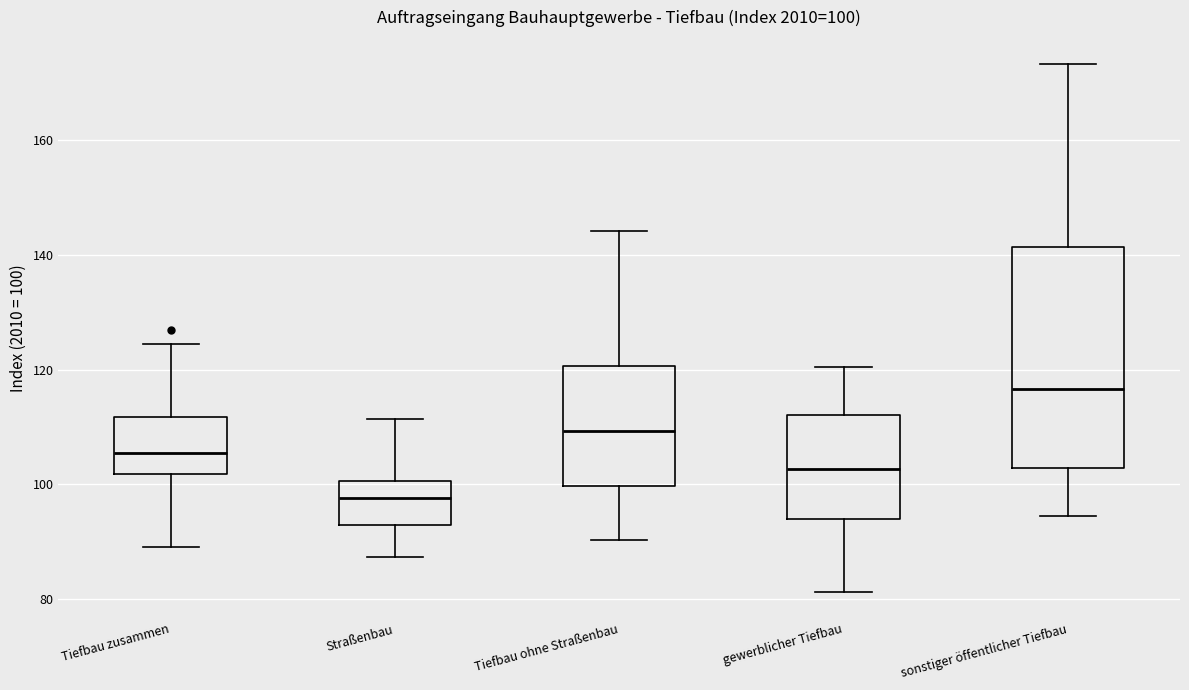

Comparing the boxes themselves (not the whiskers), which one is the tallest?

sonstiger öffentlicher Tiefbau